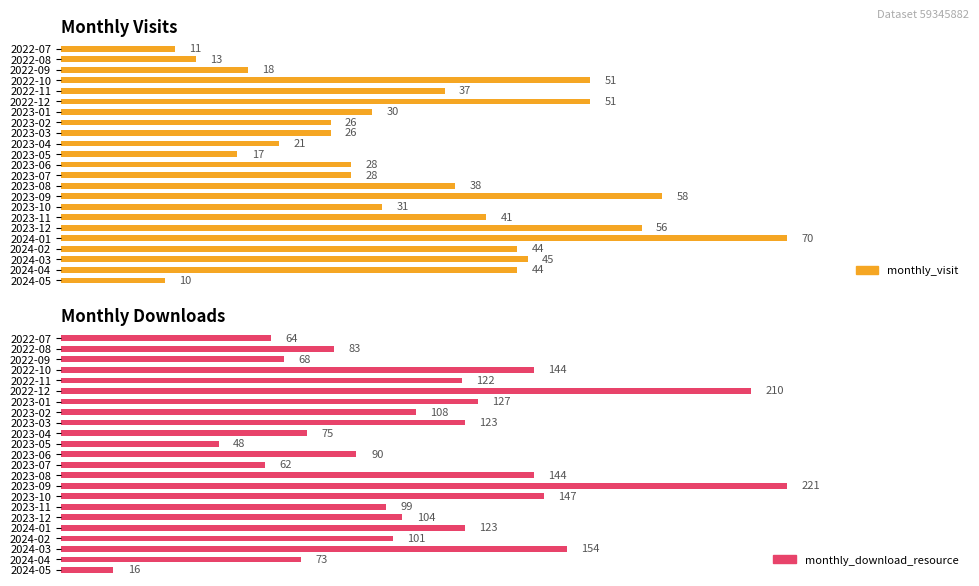

What is the greatest value displayed?

221